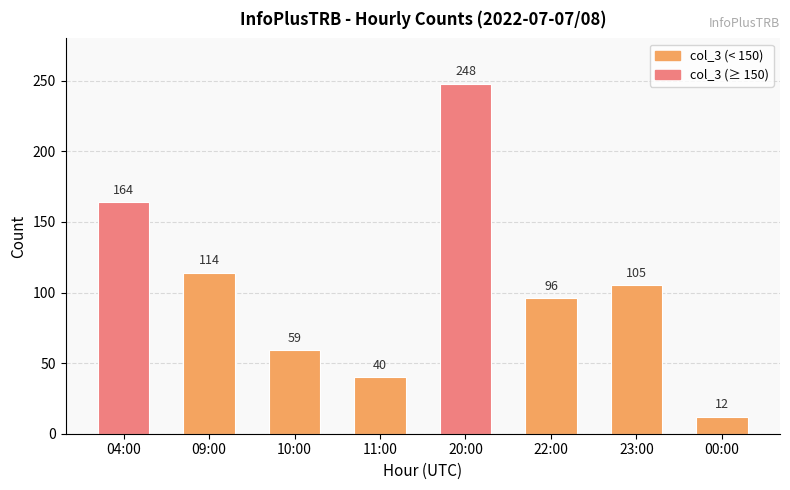

What is the difference between the second highest and second lowest values?

124